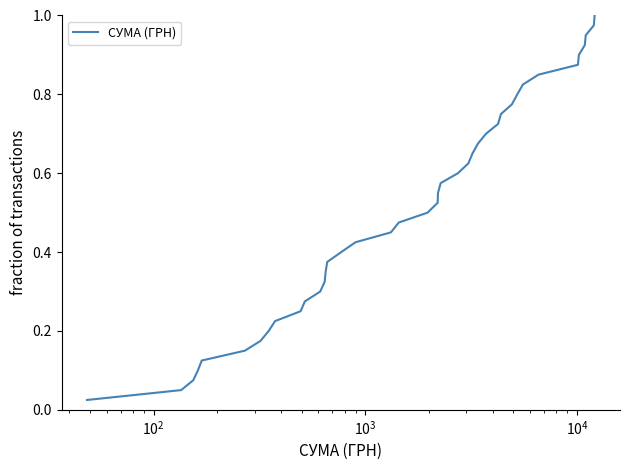

Does the chart display data point markers on the line(s)?

No